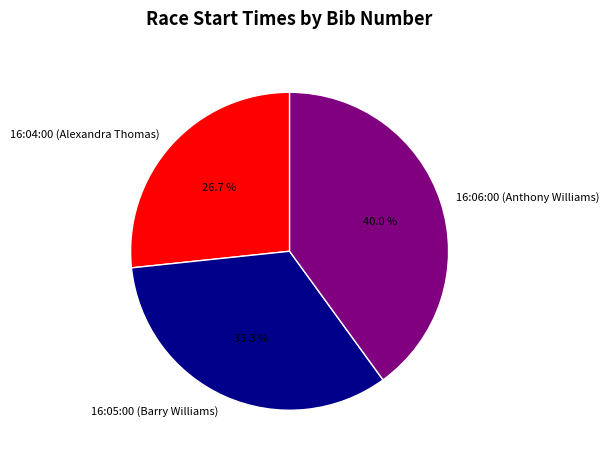

To the nearest percent, what percentage of the pie is 16:06:00 (Anthony Williams)?

40%